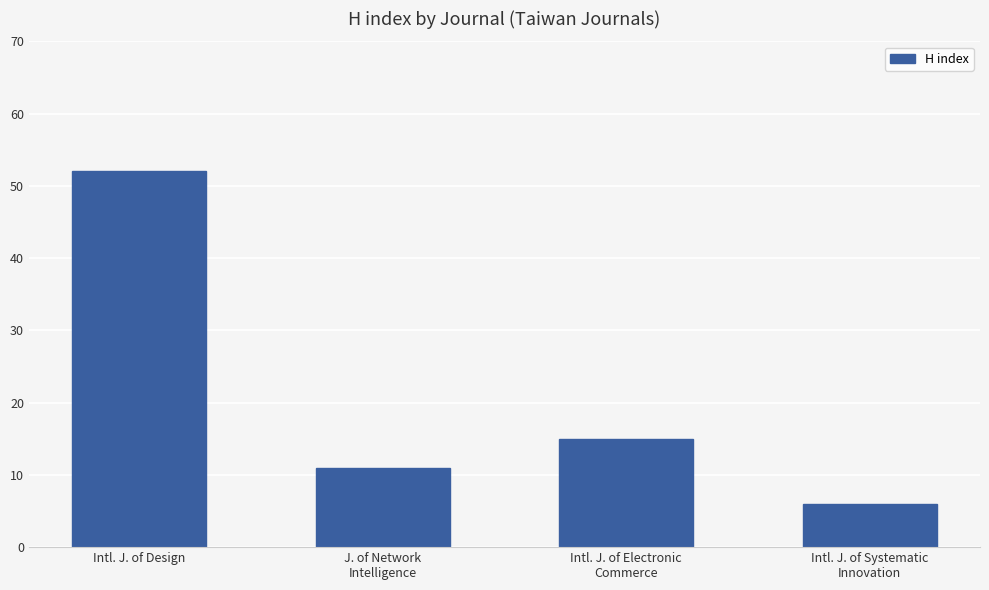

Is it true that the value at Intl. J. of Systematic
Innovation is 3?

False